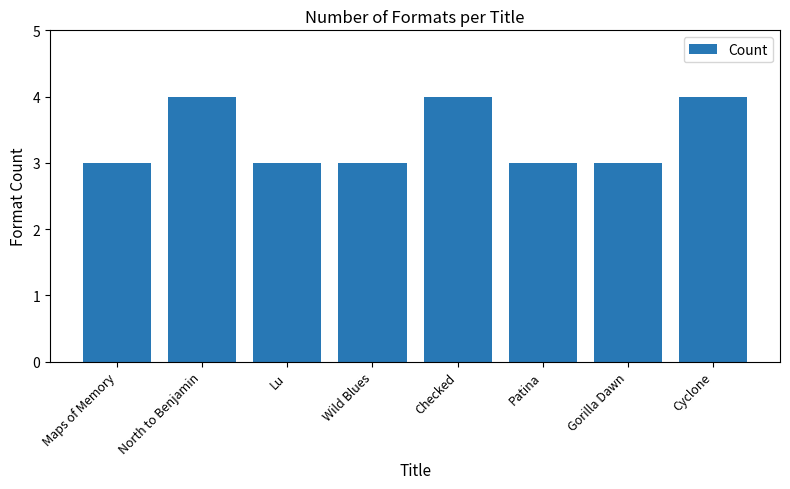

What is the label of the 2nd bar from the right?

Gorilla Dawn